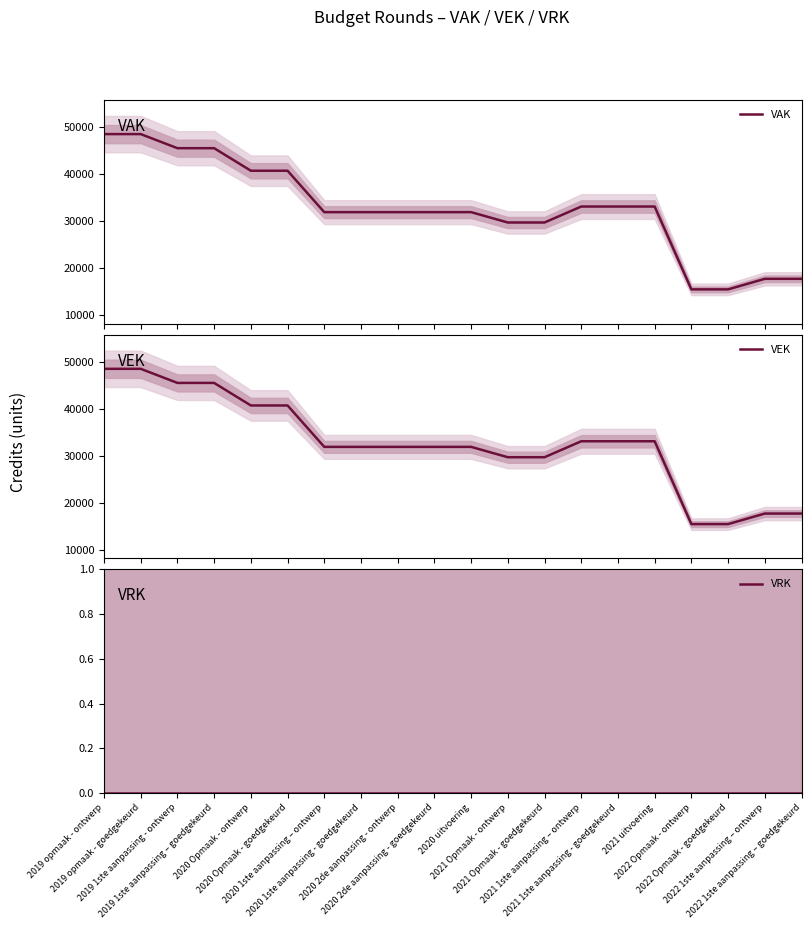

At how many categories does at least one series exceed 22986?

16